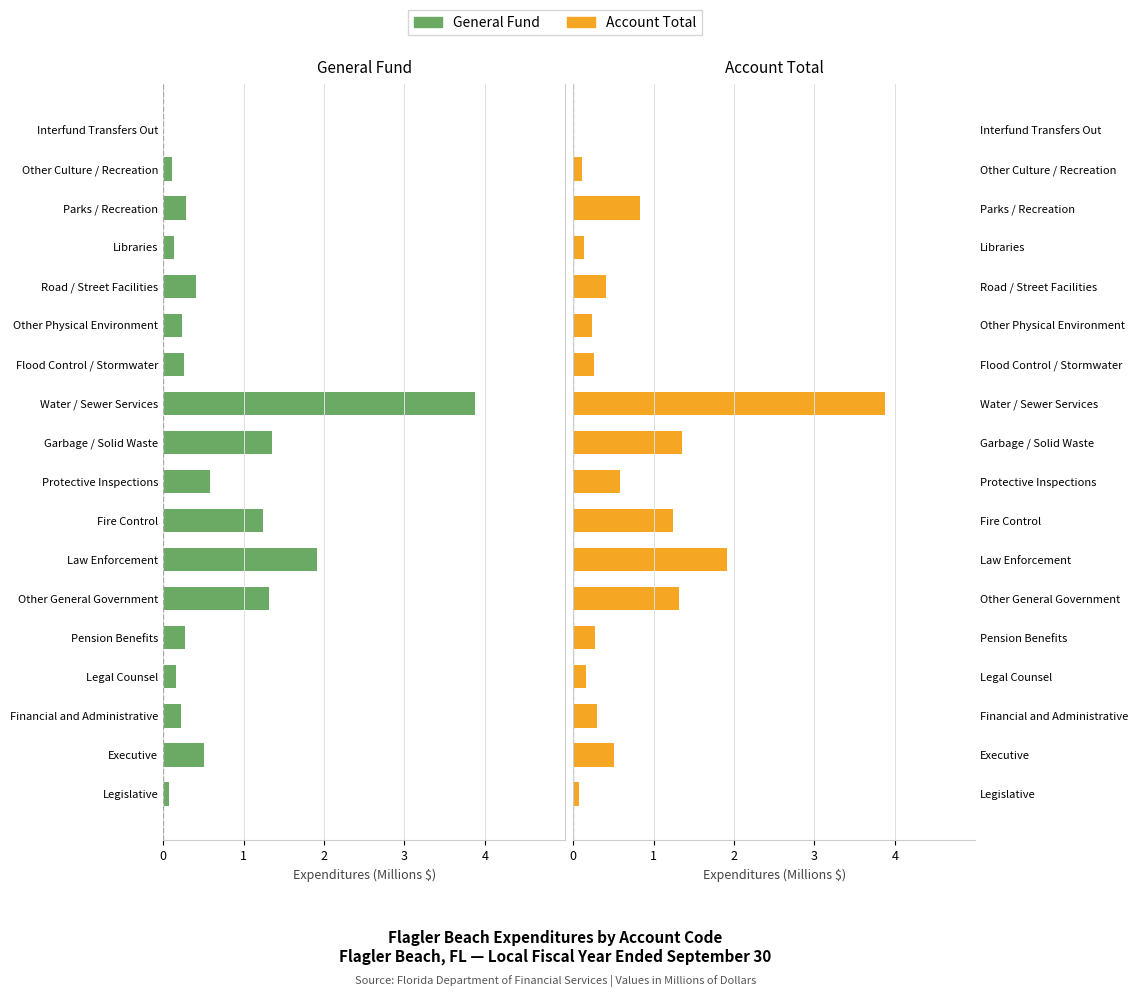

What is the difference between the maximum and minimum values in the General Fund series?

3.9